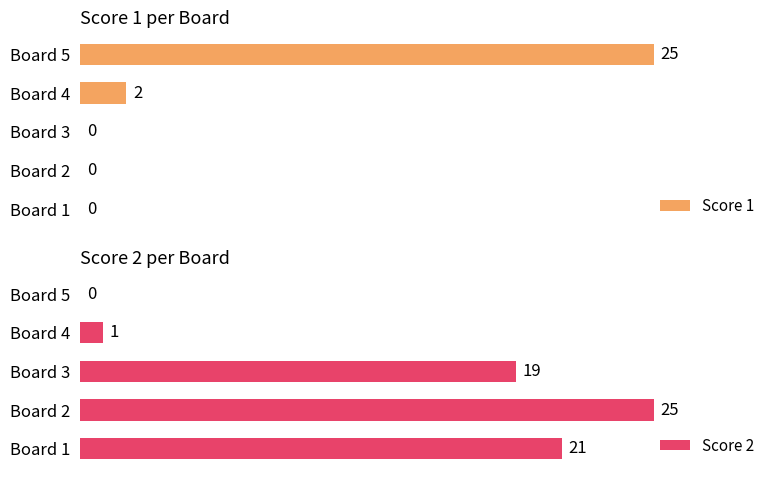

Where is Score 1 nearest to the value 12?

Board 4